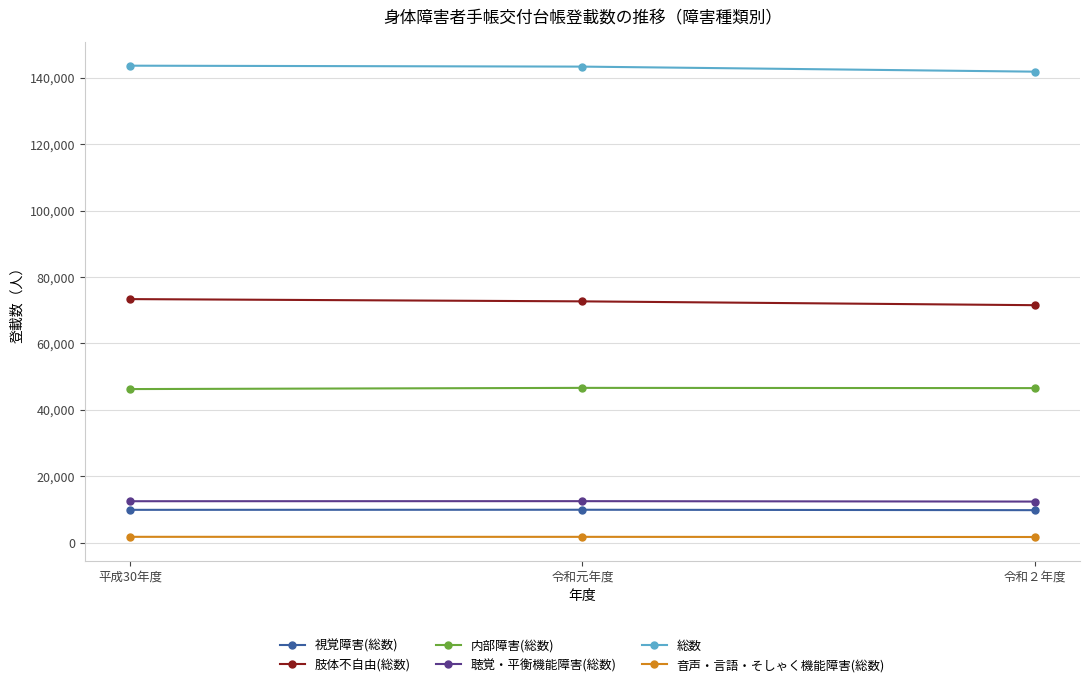

What are all the series names shown in the legend?

視覚障害(総数), 肢体不自由(総数), 内部障害(総数), 聴覚・平衡機能障害(総数), 総数, 音声・言語・そしゃく機能障害(総数)